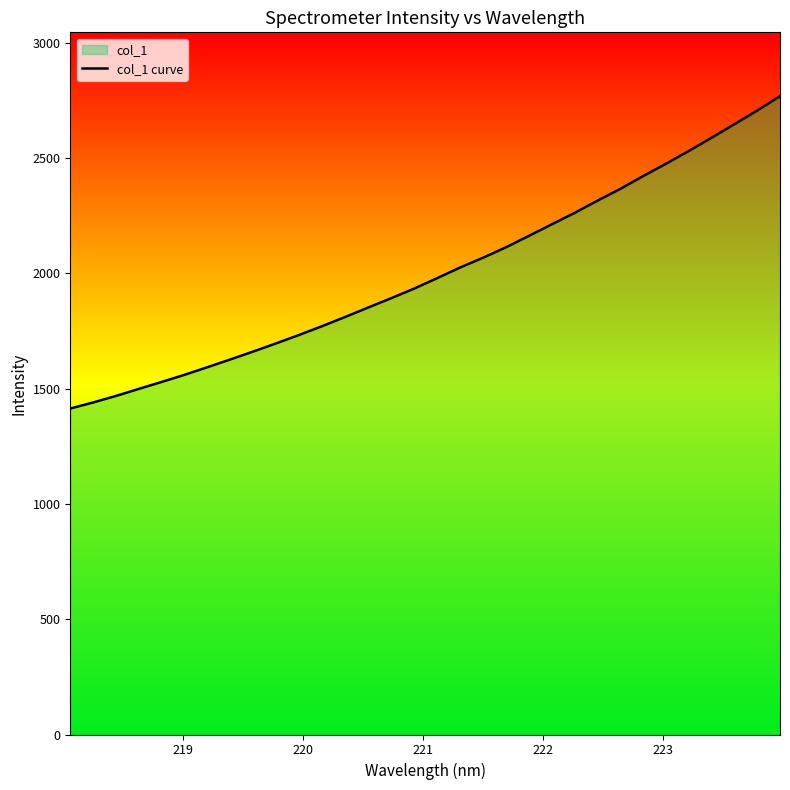

What is the greatest value displayed?

2769.1